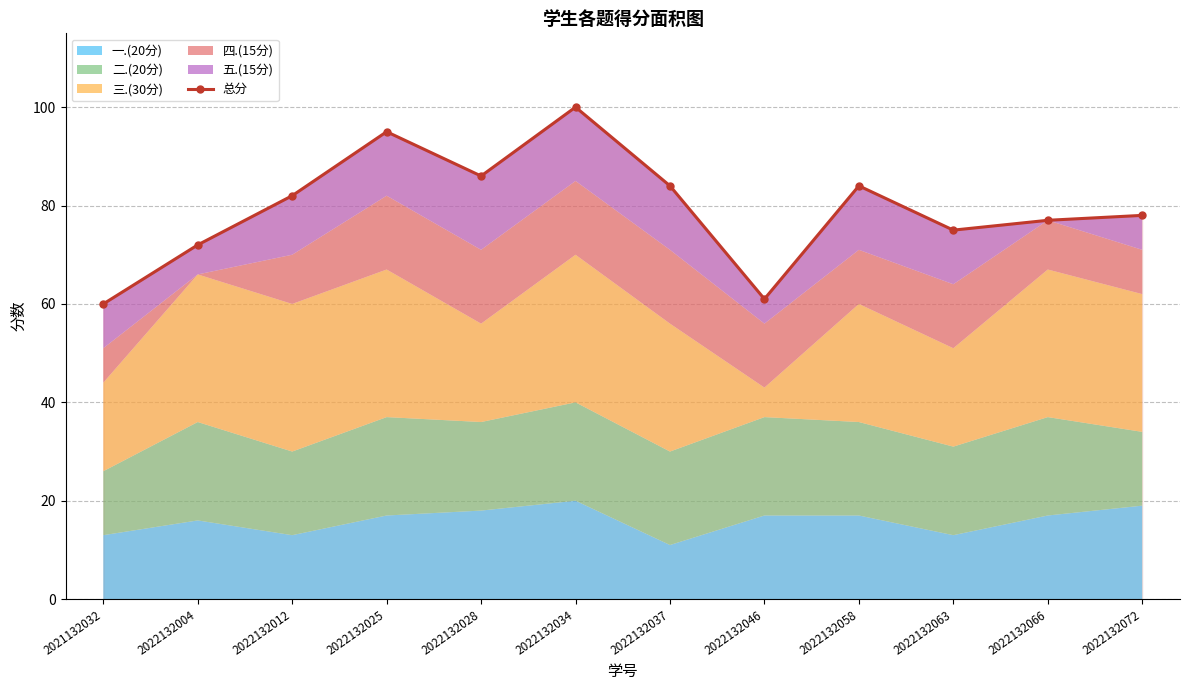

Reading right to left, transcribe all the data shown in this chart.

78	77	75	84	61	84	100	86	95	82	72	60